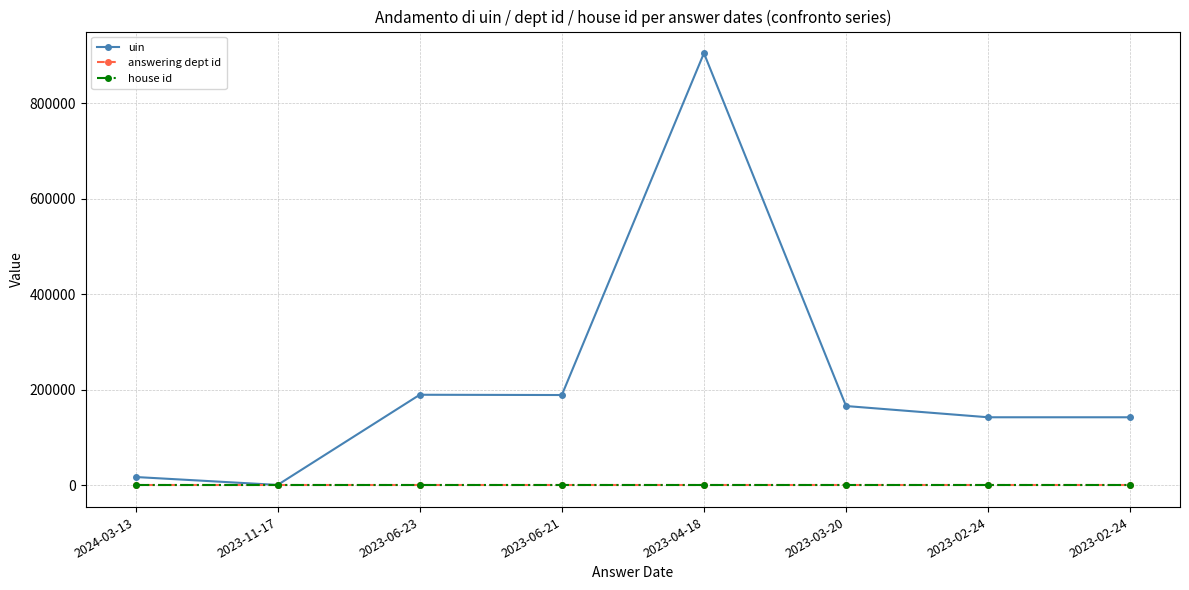

Reading left to right, extract all data points from this chart.

uin: 2024-03-13=17727	2023-11-17=1137	2023-06-23=189801	2023-06-21=189239	2023-04-18=904492	2023-03-20=166215	2023-02-24=142692	2023-02-24=142693
answering dept id: 2024-03-13=215	2023-11-17=215	2023-06-23=215	2023-06-21=215	2023-04-18=215	2023-03-20=215	2023-02-24=215	2023-02-24=215
house id: 2024-03-13=1	2023-11-17=1	2023-06-23=1	2023-06-21=1	2023-04-18=1	2023-03-20=1	2023-02-24=1	2023-02-24=1